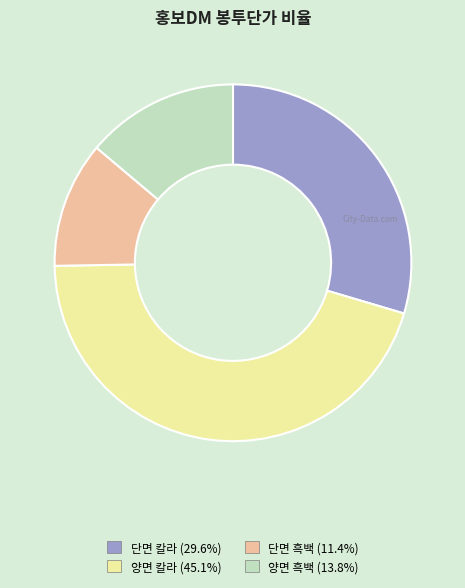

Do 단면 칼라 and 단면 흑백 together represent more than half of the pie?

No